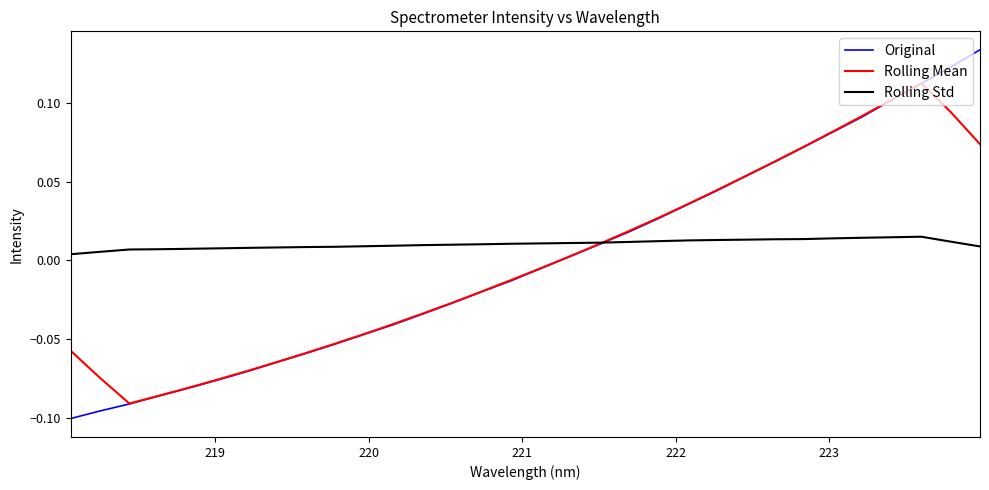

Which series has the largest range (max minus min)?

Original